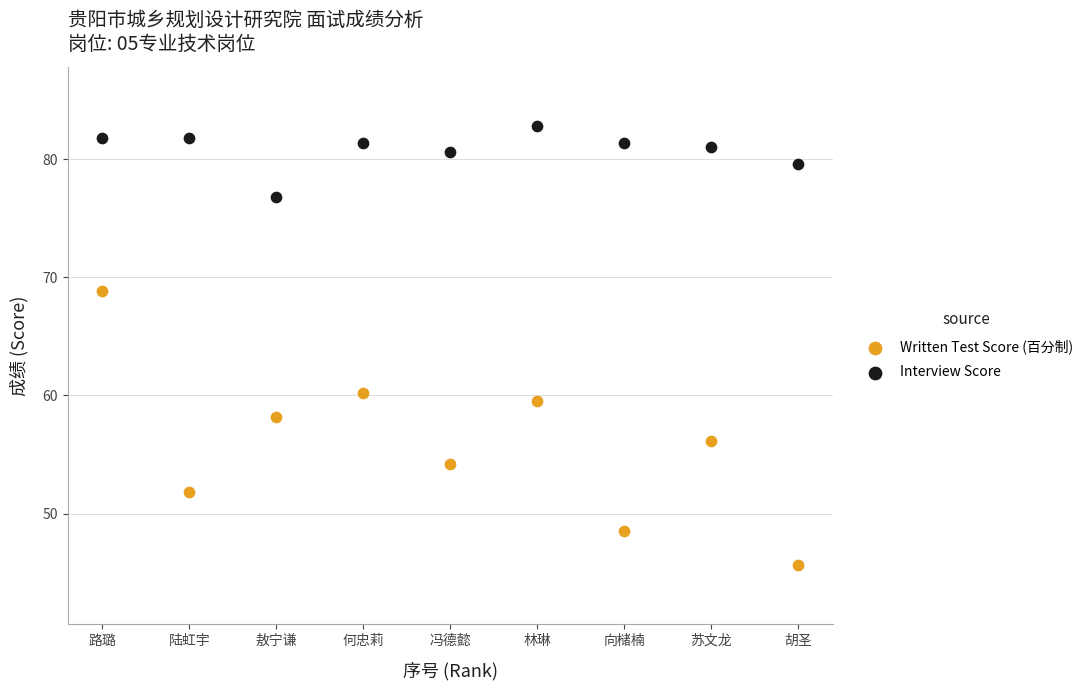

Which series contains the lowest Y value?

Written Test Score (百分制)